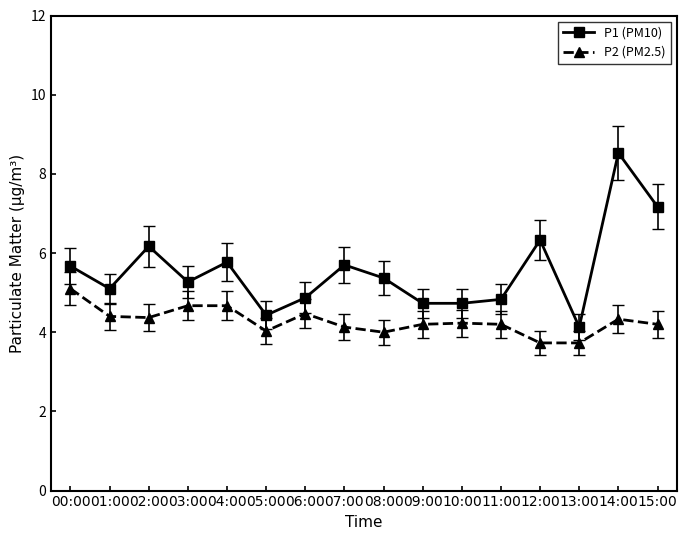

At how many categories does at least one series exceed 5?

10